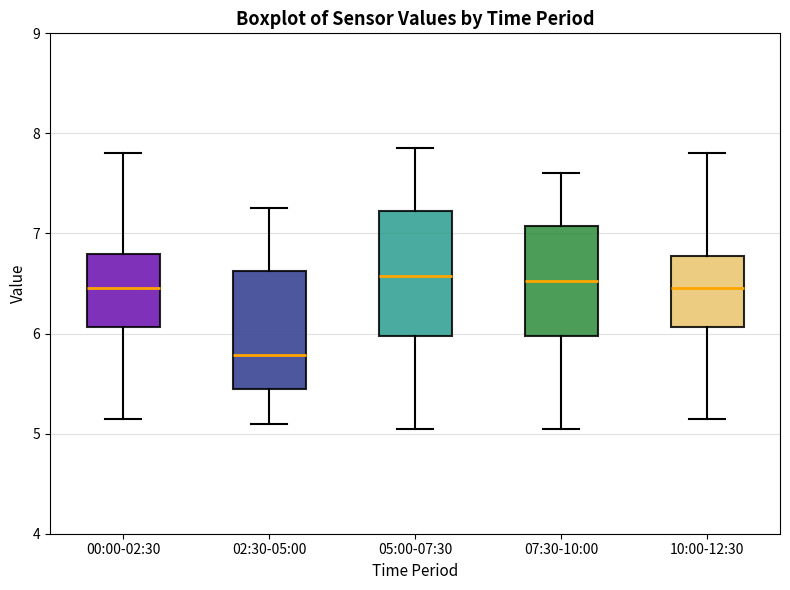

Where does the lower whisker of the box for 02:30-05:00 end on the y-axis? The values are not printed on the chart, so give them approximately, as read against the axis.

5.1